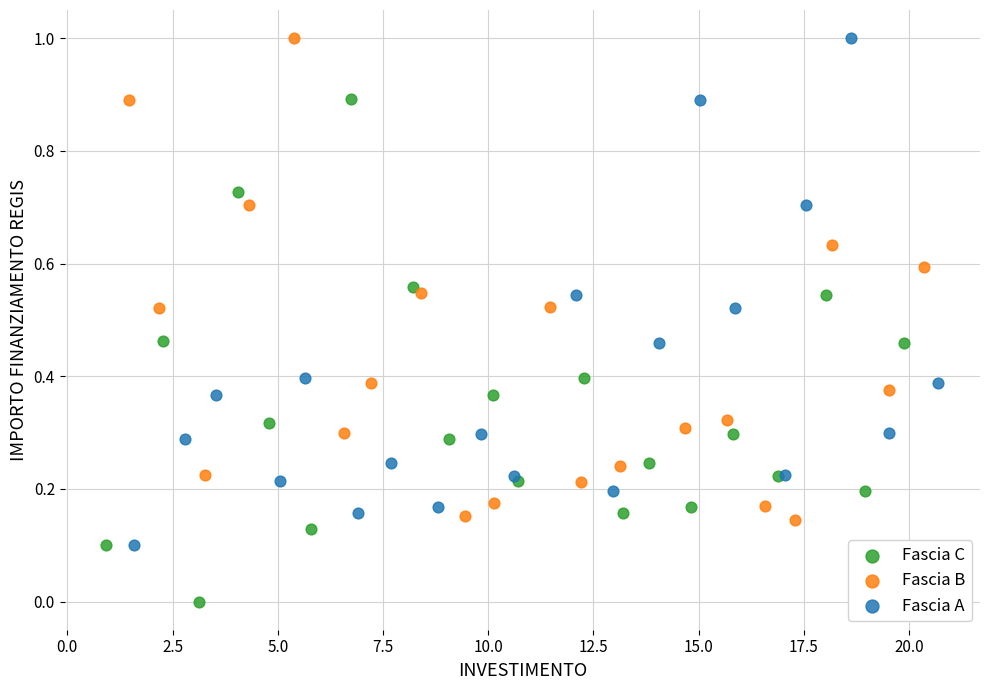

What are all the series names shown in the legend?

Fascia C, Fascia B, Fascia A